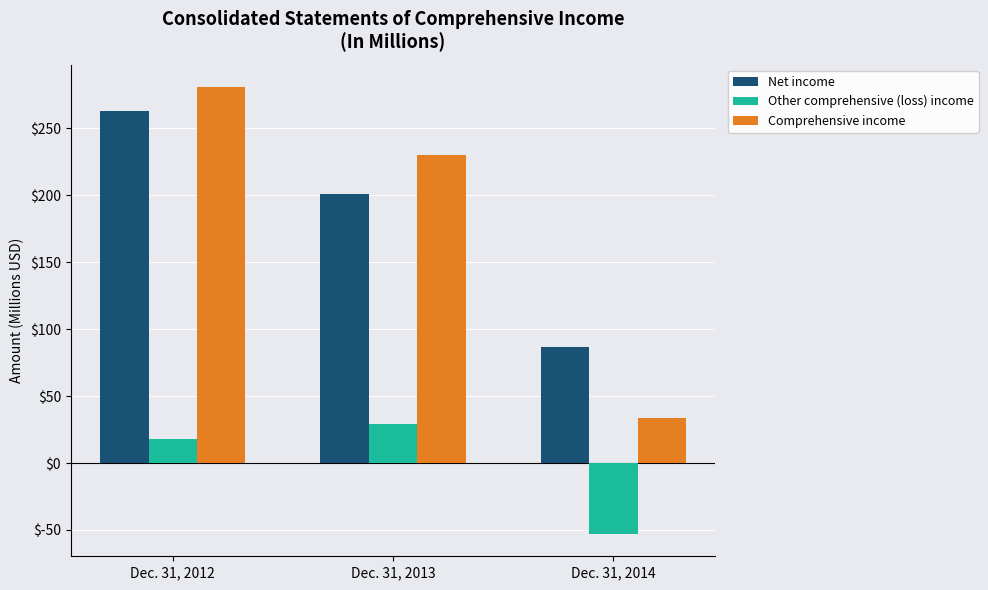

What is the total value across all series at Dec. 31, 2013?

460